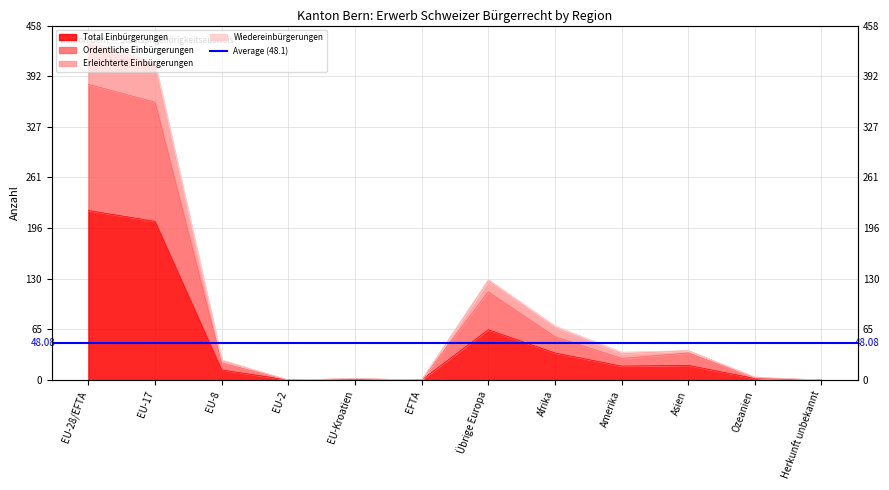

Does the chart display data point markers on the line(s)?

No